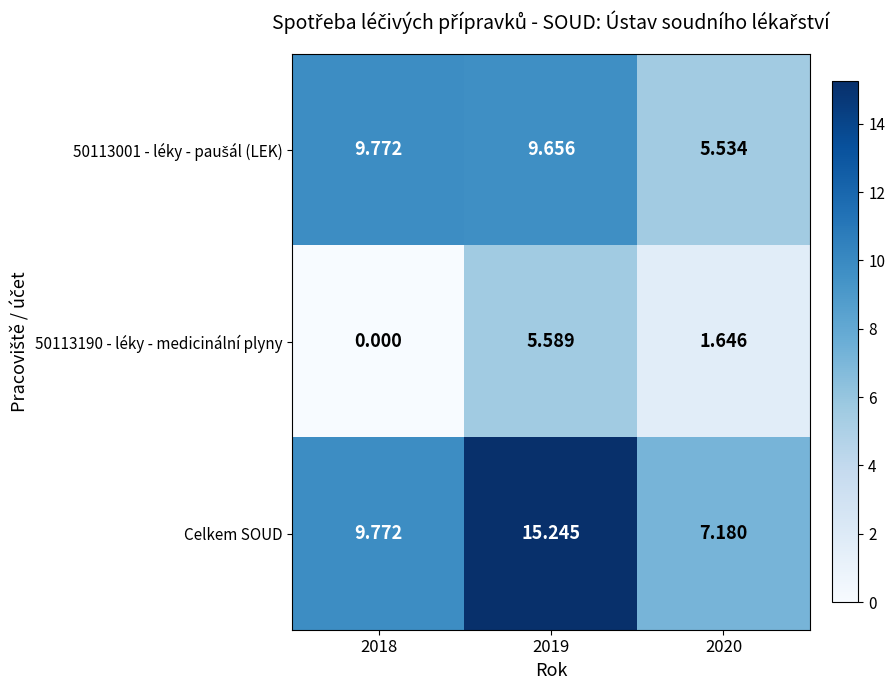

Which series has the widest spread of values?

Celkem SOUD